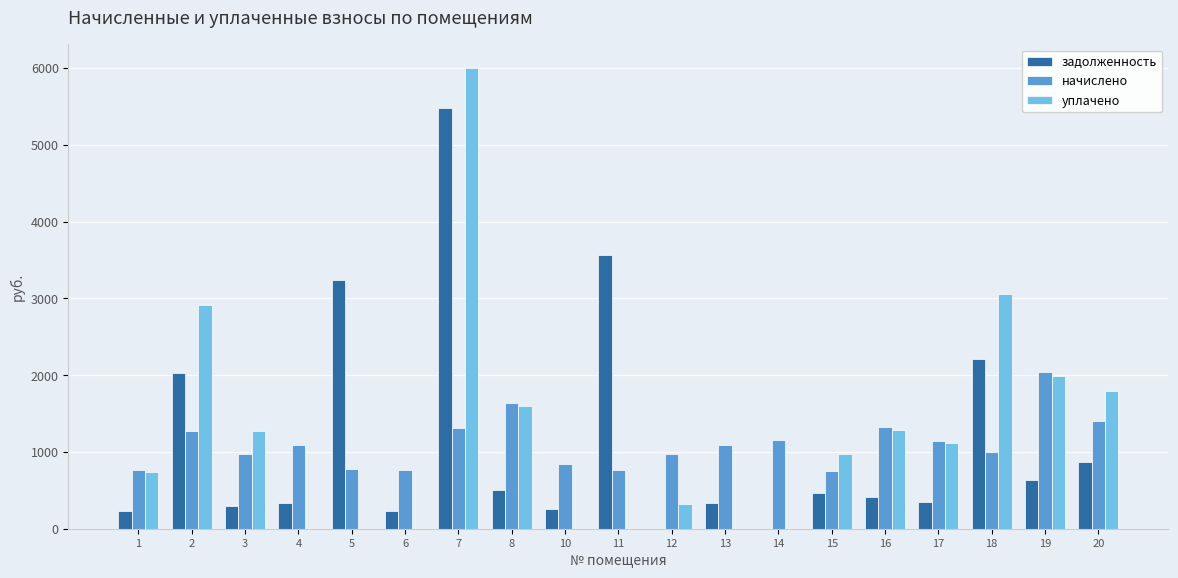

Which series changed the most between 7 and 8?

задолженность